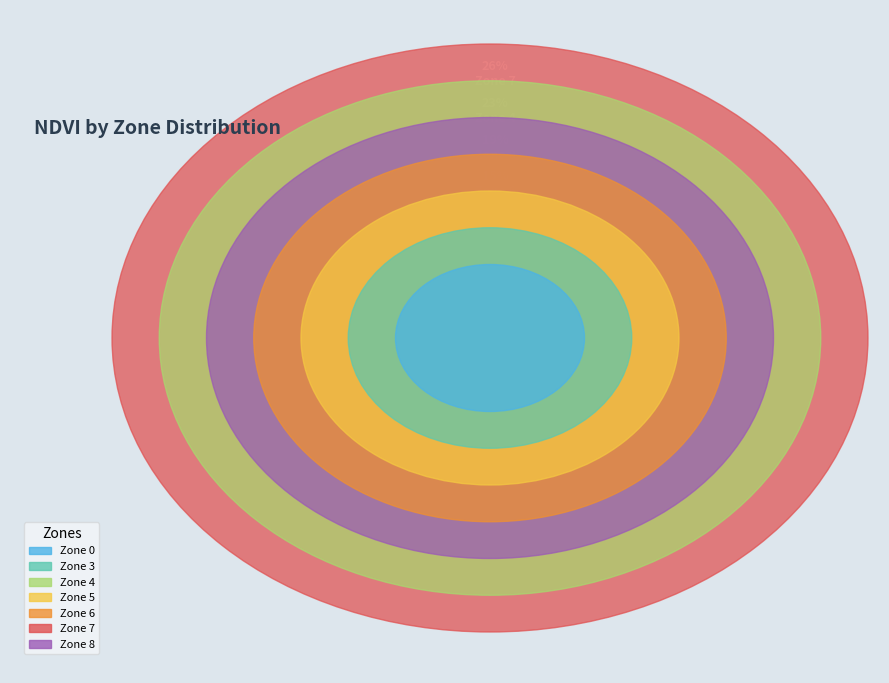

What percentage do Zone 4 and Zone 6 together represent?

37.7%